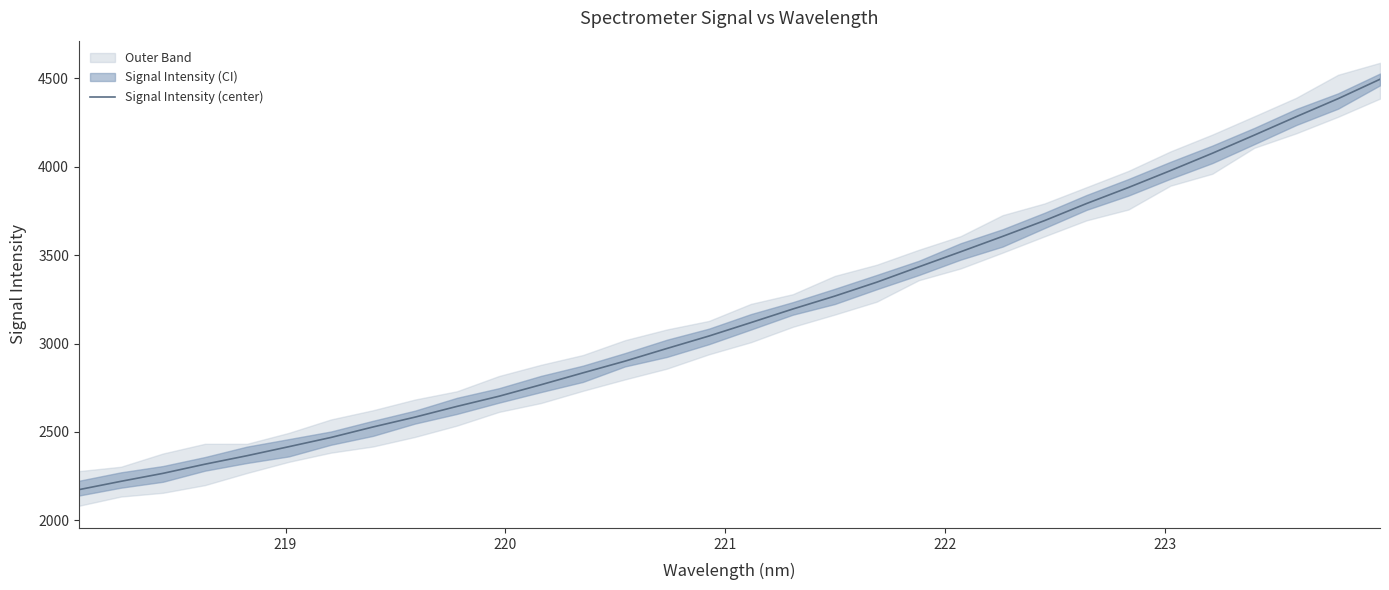

What is the maximum value shown in the chart?

4492.9